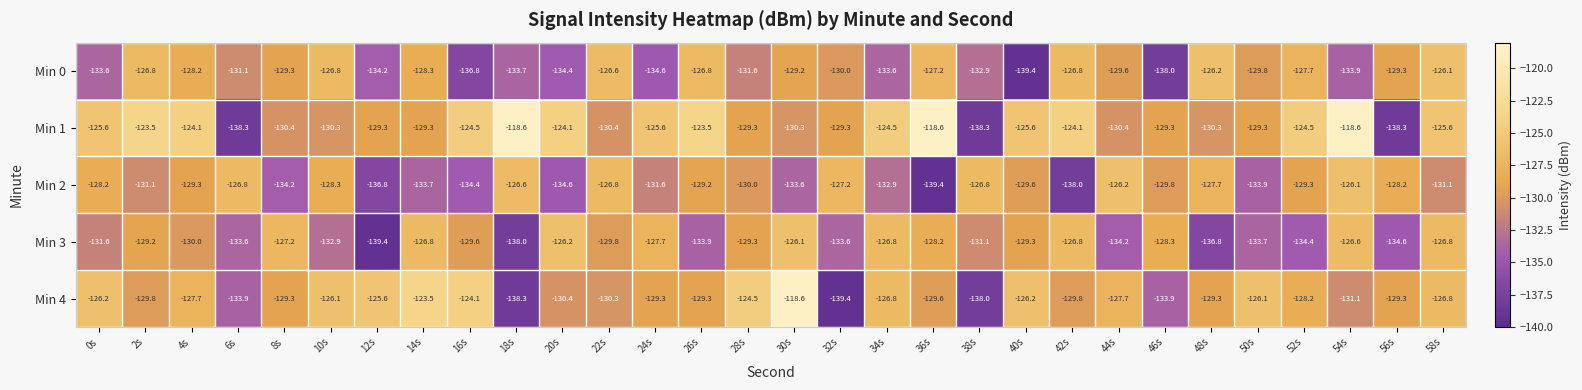

What is the difference between the second highest and second lowest values in the Min 3 series?

11.8